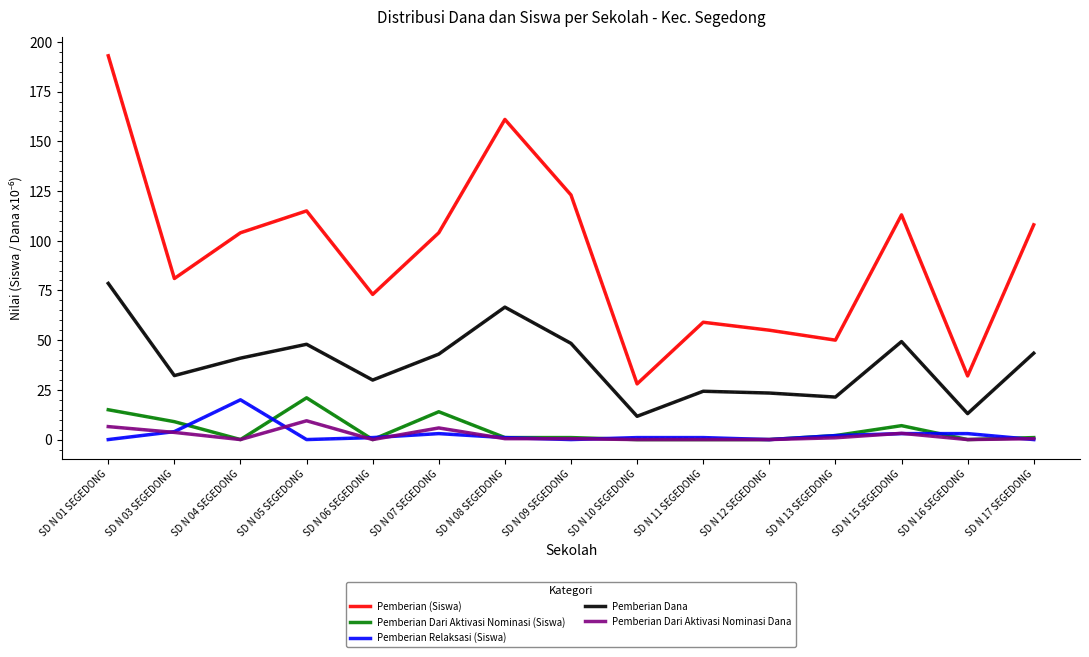

What is the difference between the Pemberian Dari Aktivasi Nominasi (Siswa) values at SD N 08 SEGEDONG and SD N 10 SEGEDONG?

1.0